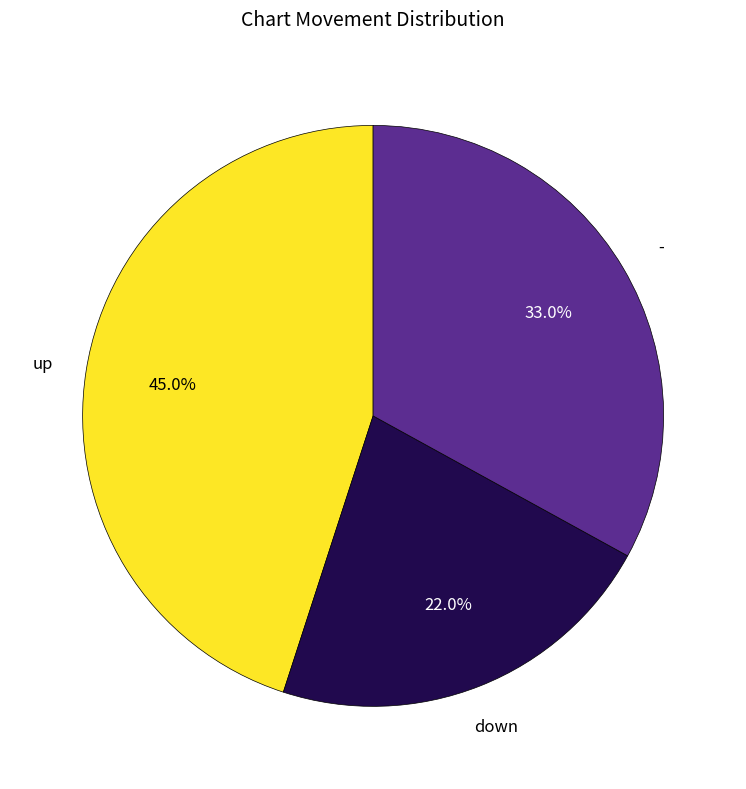

Is there a majority slice in this chart?

No